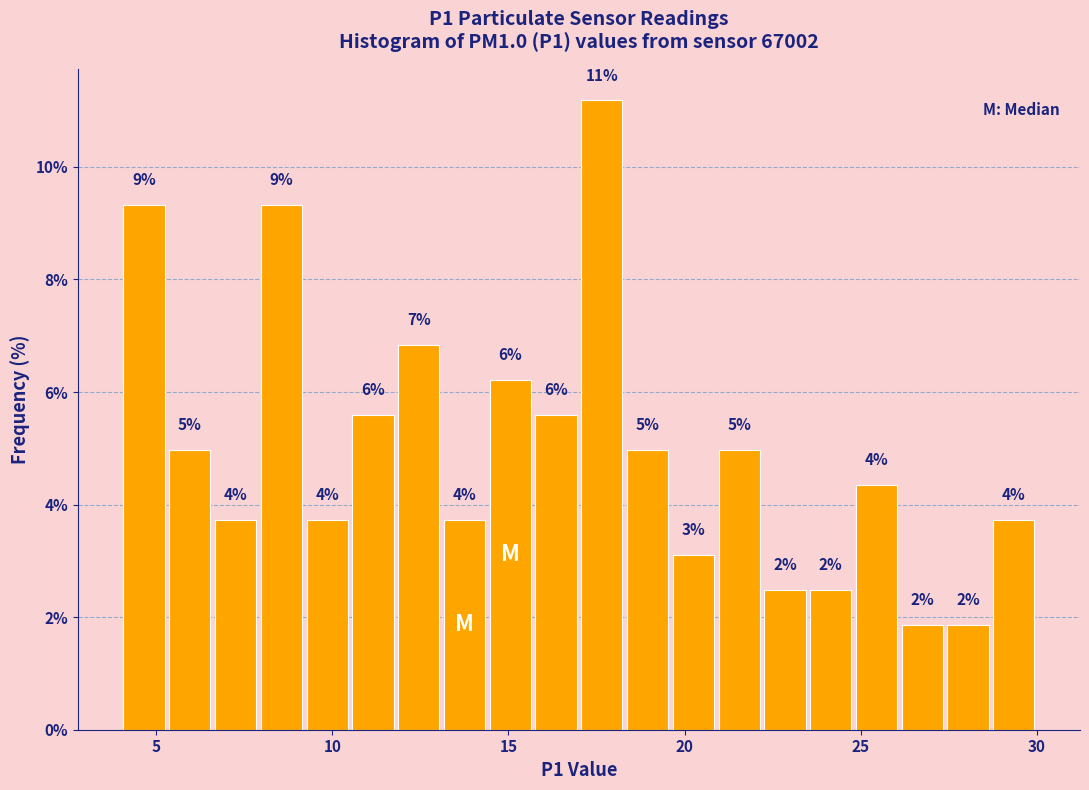

Read against the x-axis, roughly where is the centre of the tallest bar?

17.5